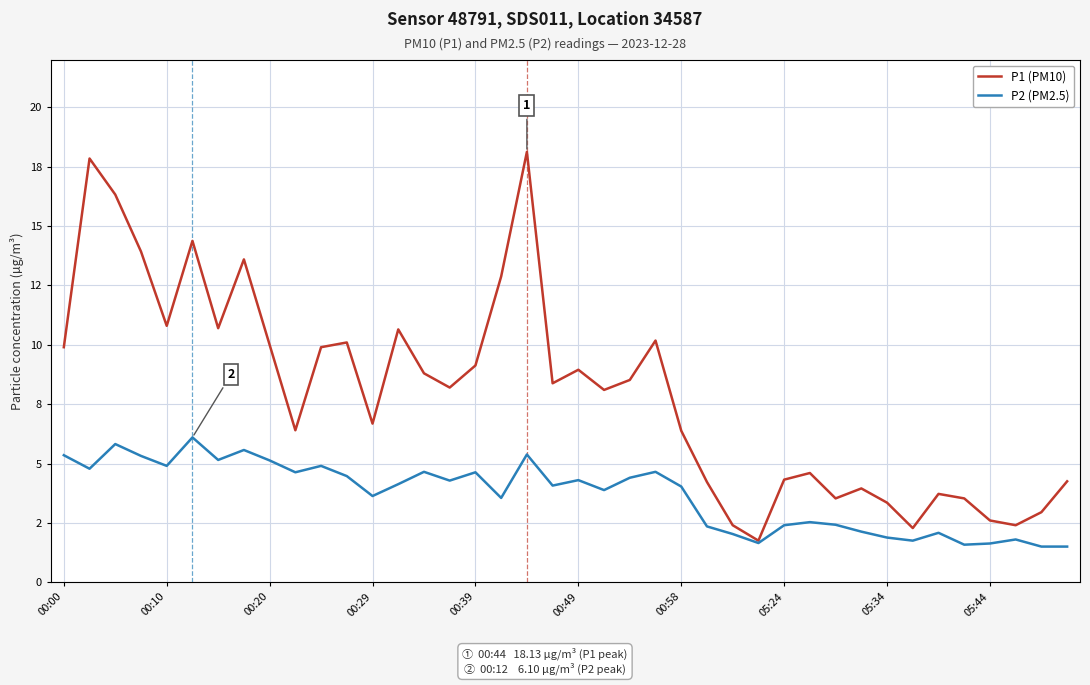

How many interior local valleys does the P1 (PM10) series have?

11